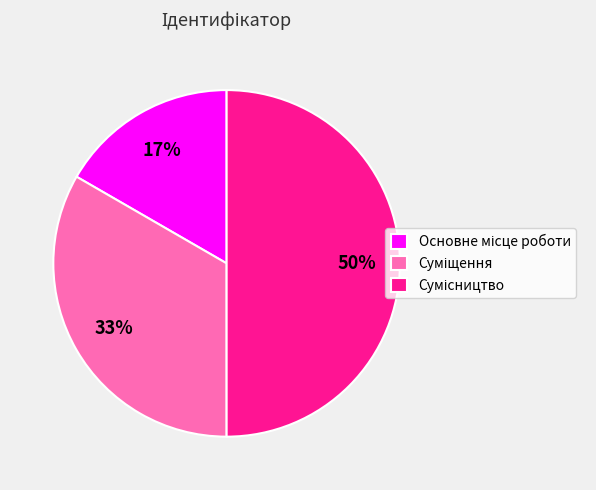

To the nearest percent, what is the difference between the largest and smallest slice percentages?

33%